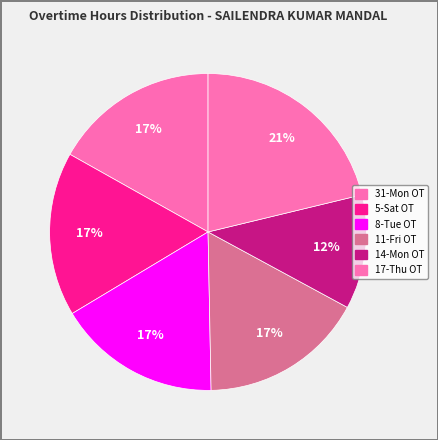

Count the number of slices in the pie.

6